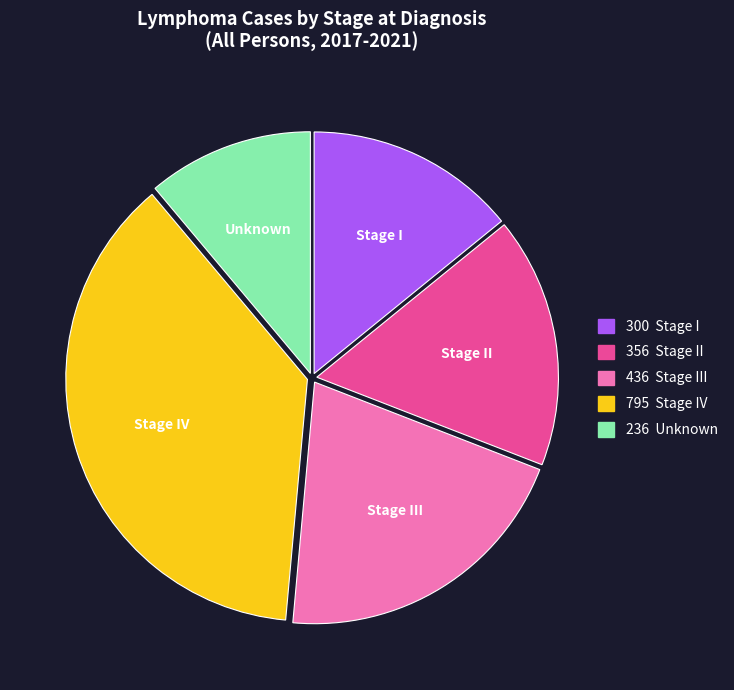

Is it true that Stage III is 33% of the pie?

False